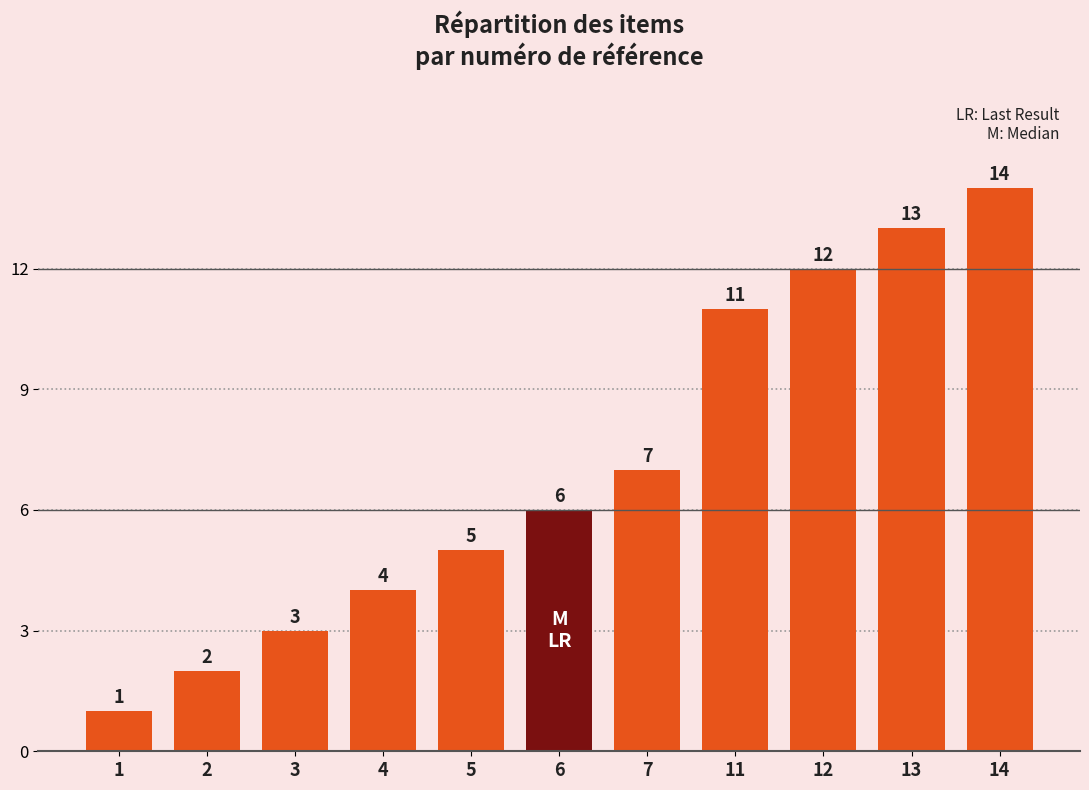

True or false: the data shows 1 at 1.

True